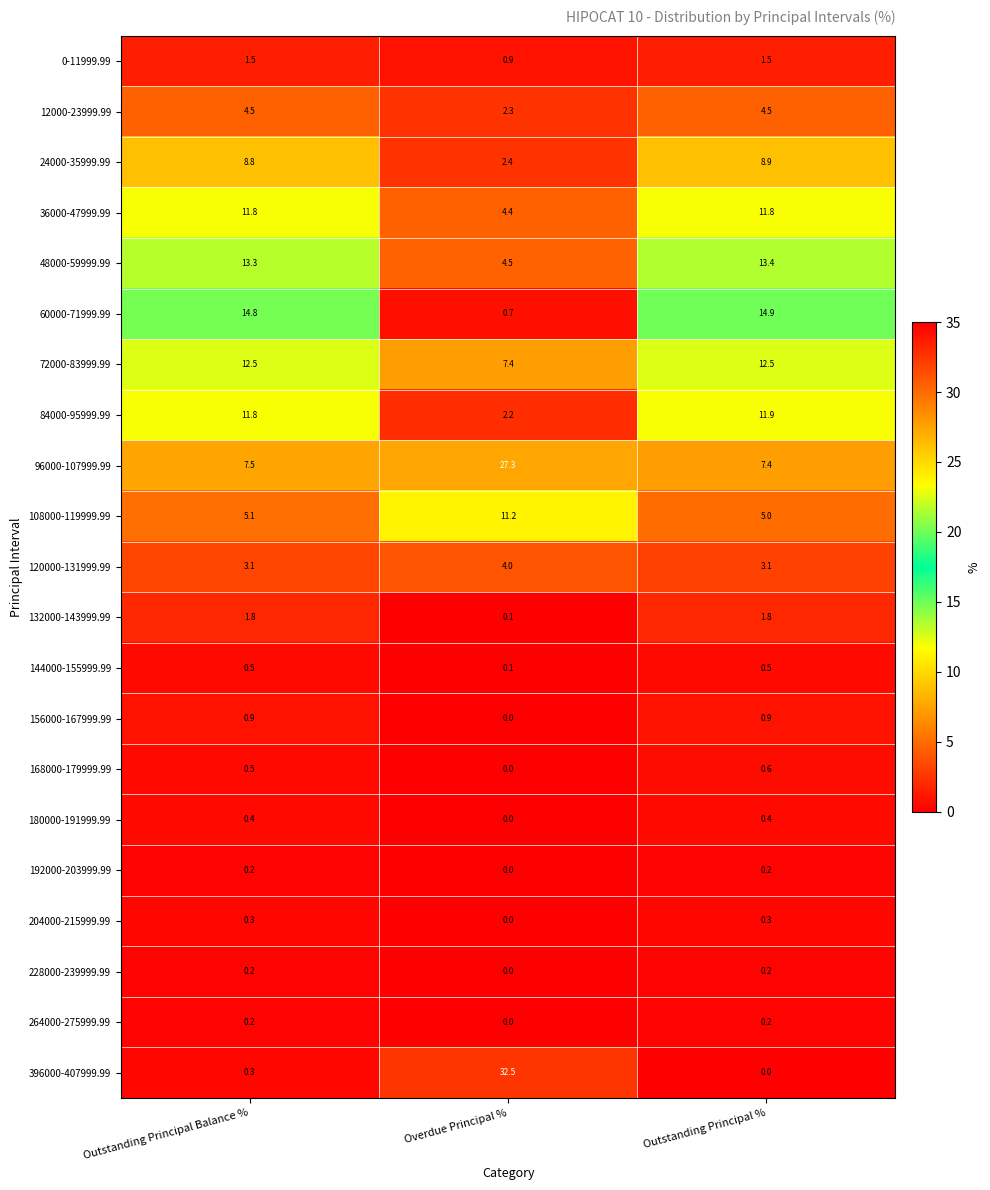

Which series has the largest range (max minus min)?

396000-407999.99